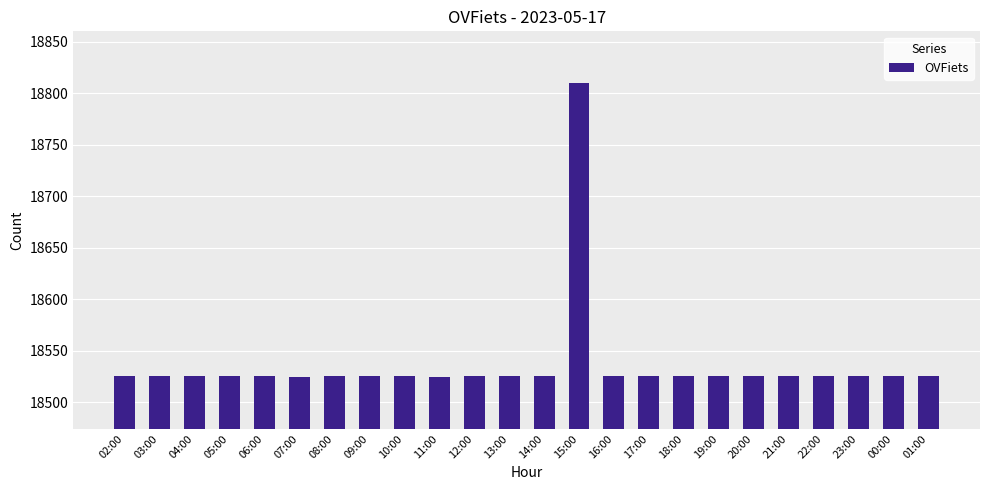

What is the approximate value at 07:00, to the nearest 50?

18500